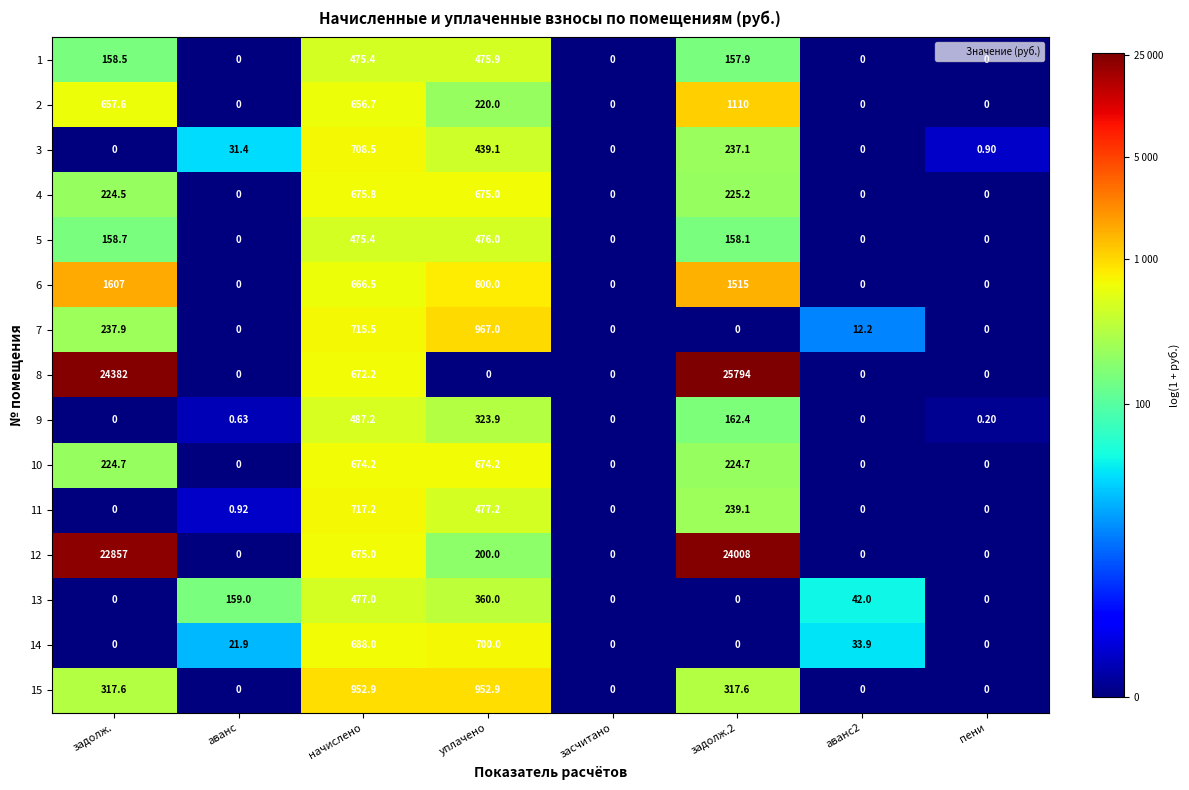

Which category has the highest value in the 11 series?

начислено